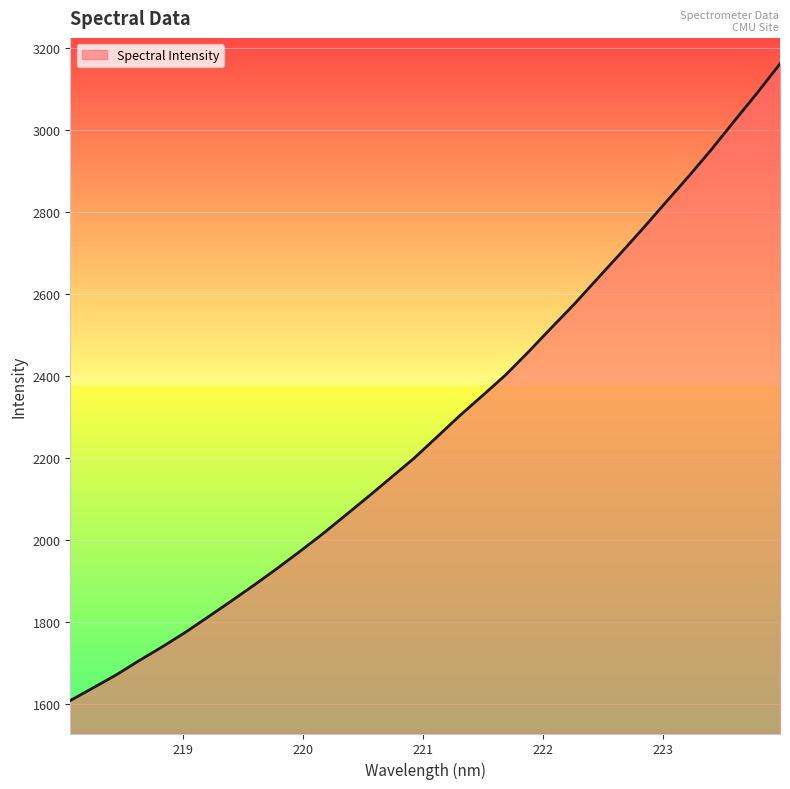

What is the difference between the maximum and minimum values?

1553.1